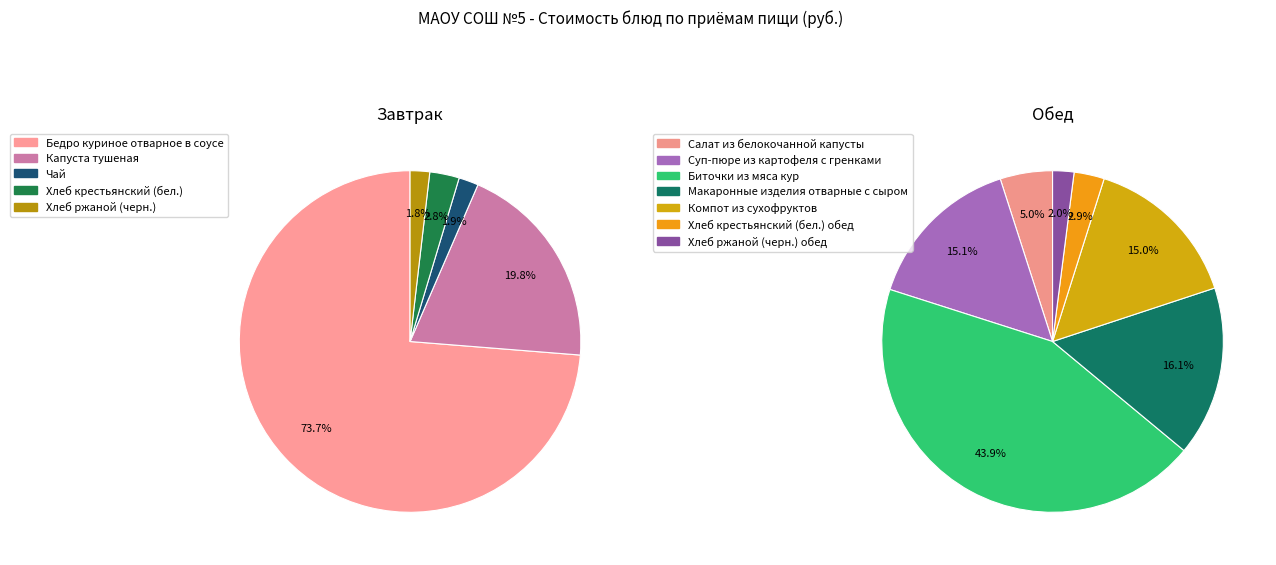

To the nearest percent, what portion does Бедро куриное отварное в соусе represent?

74%